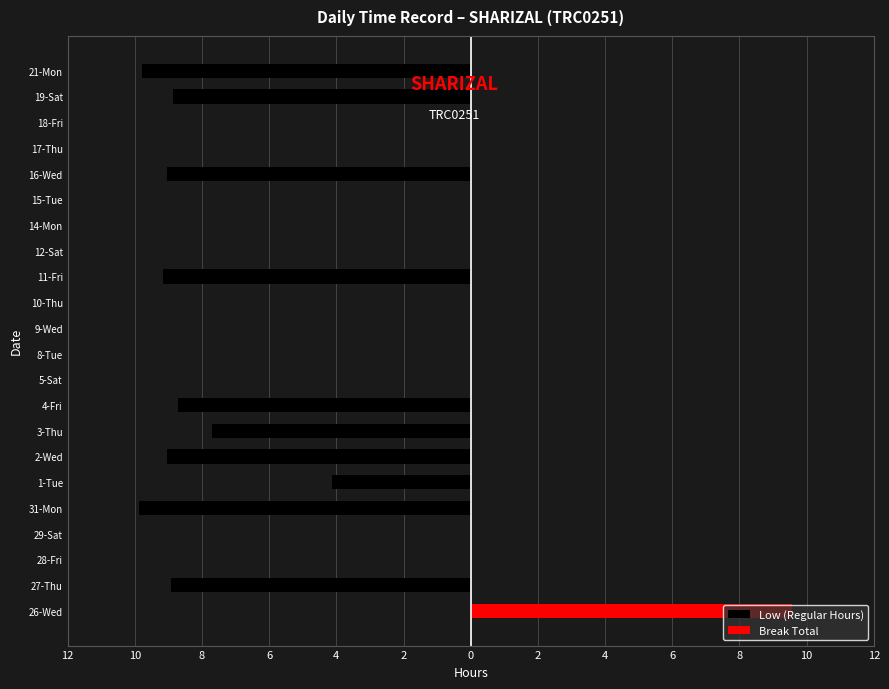

How many negative values does the Low (Regular Hours) series have?

10